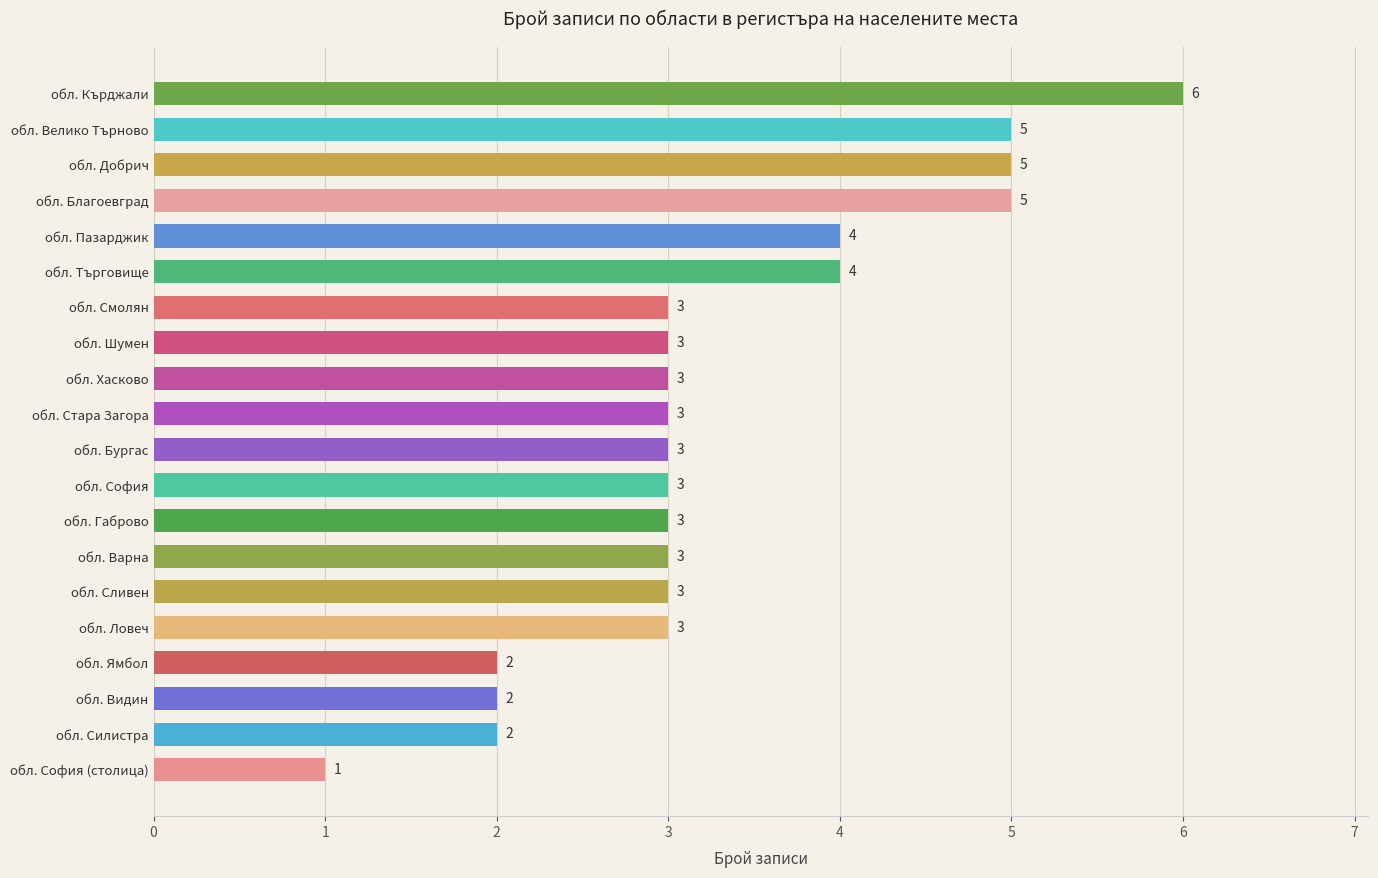

What is the sum of all values?

66